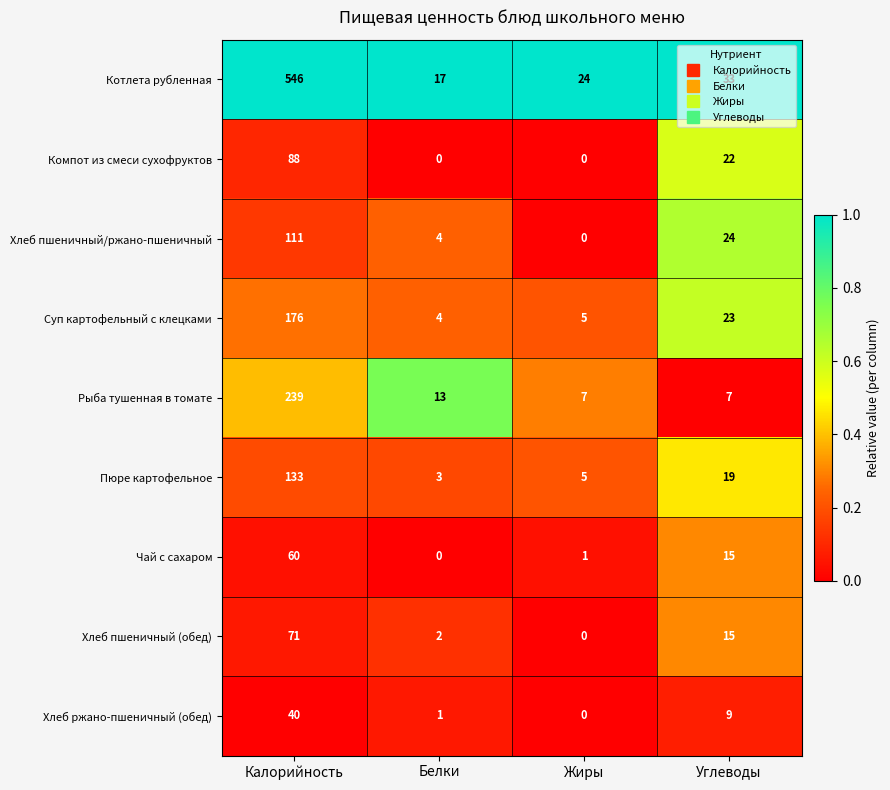

Which series changed the most between Белки and Углеводы?

Компот из смеси сухофруктов